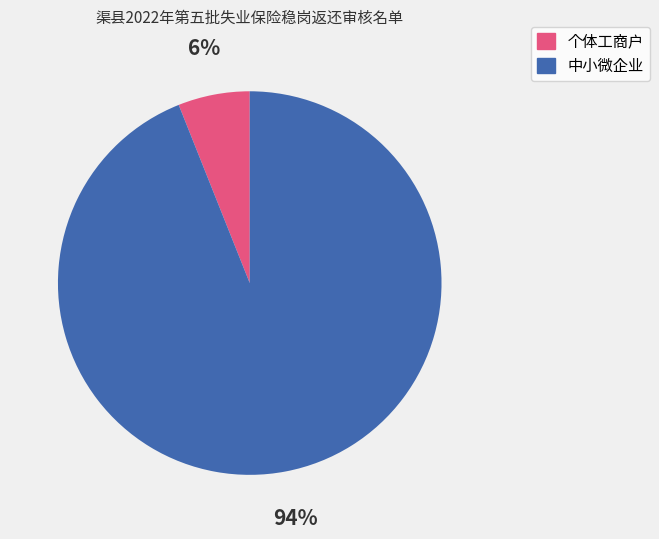

Rank the categories by value from highest to lowest.

中小微企业, 个体工商户